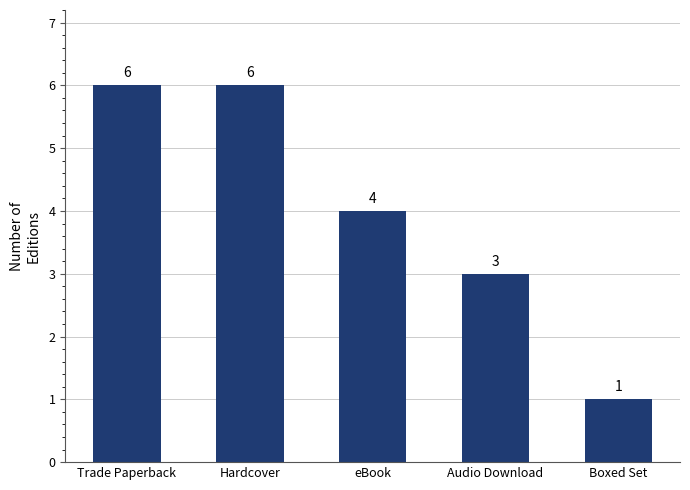

What is the change in value from Audio Download to Boxed Set?

-2